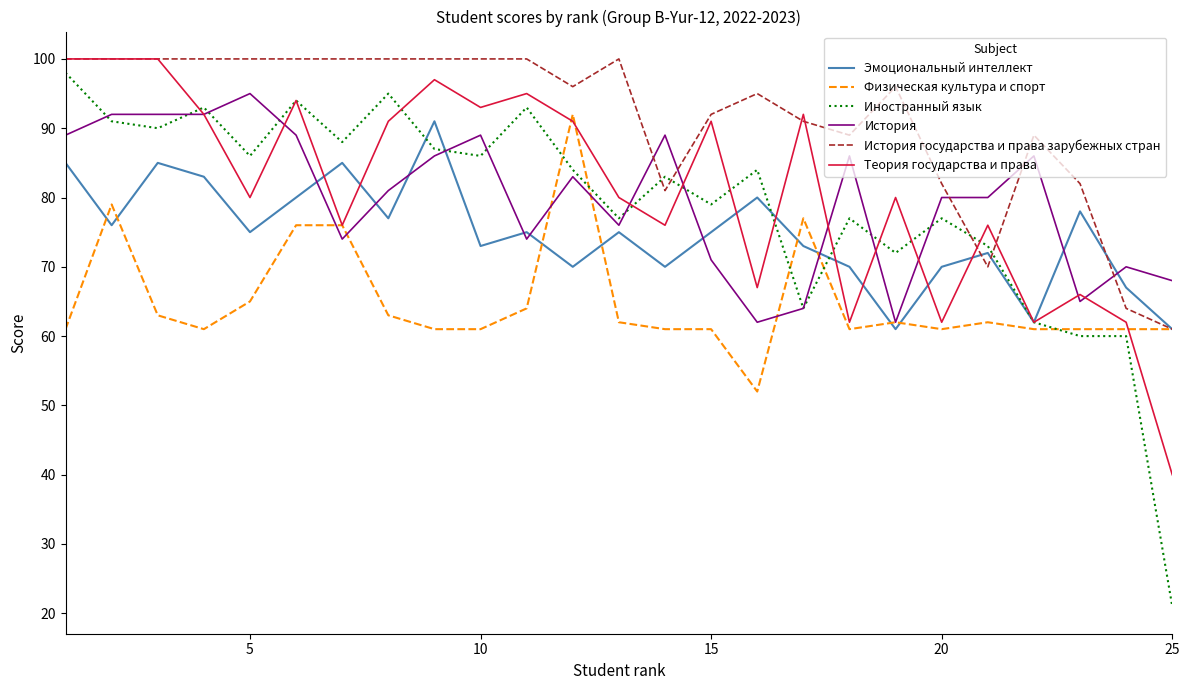

Reading left to right, what are all the values shown in this chart?

Эмоциональный интеллект: 85	76	85	83	75	80	85	77	91	73	75	70	75	70	75	80	73	70	61	70	72	62	78	67	61
Физическая культура и спорт: 61	79	63	61	65	76	76	63	61	61	64	92	62	61	61	52	77	61	62	61	62	61	61	61	61
Иностранный язык: 98	91	90	93	86	94	88	95	87	86	93	84	77	83	79	84	64	77	72	77	73	62	60	60	21
История: 89	92	92	92	95	89	74	81	86	89	74	83	76	89	71	62	64	86	62	80	80	86	65	70	68
История государства и права зарубежных стран: 100	100	100	100	100	100	100	100	100	100	100	96	100	81	92	95	91	89	96	82	70	89	82	64	61
Теория государства и права: 100	100	100	92	80	94	76	91	97	93	95	91	80	76	91	67	92	62	80	62	76	62	66	62	40